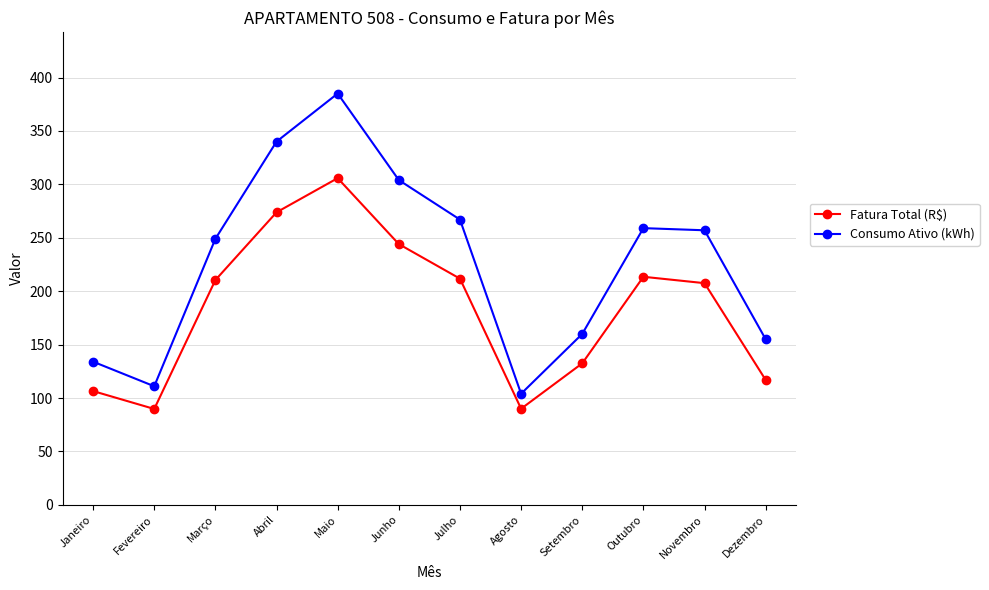

The Fatura Total (R$) series shows 480.5 at Abril. True or false?

False